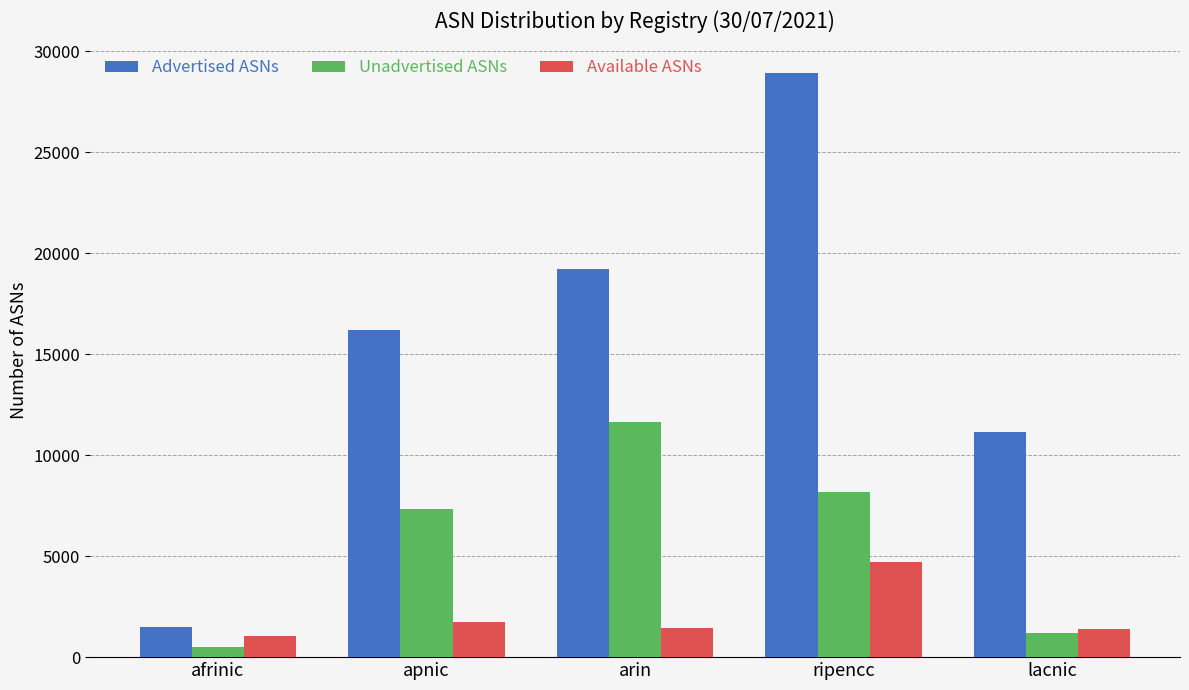

Between arin and ripencc, which series saw the biggest shift?

Advertised ASNs